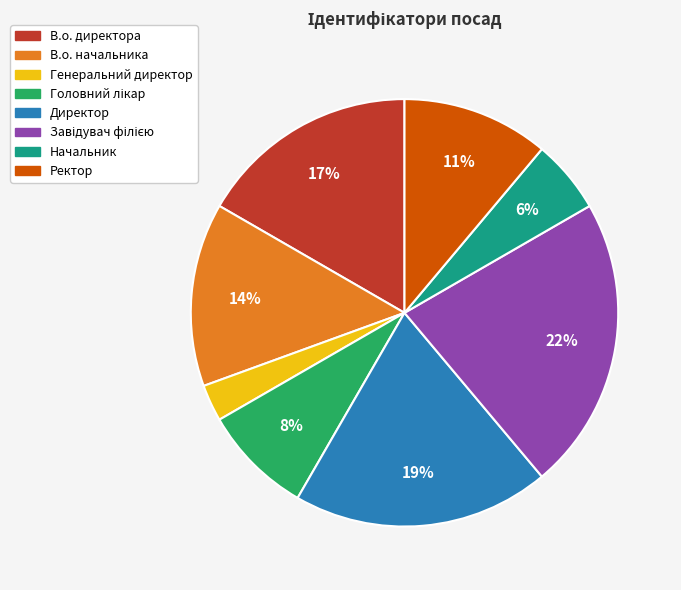

To the nearest percent, what is the difference between the largest and smallest slice percentages?

19%